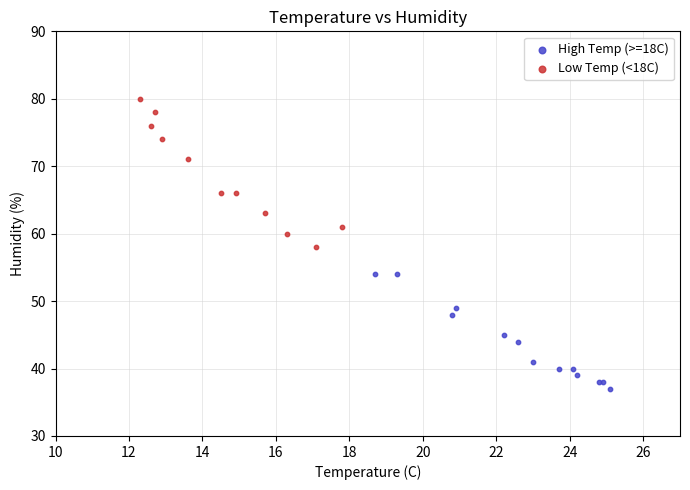

Which series reaches the maximum Y coordinate?

Low Temp (<18C)